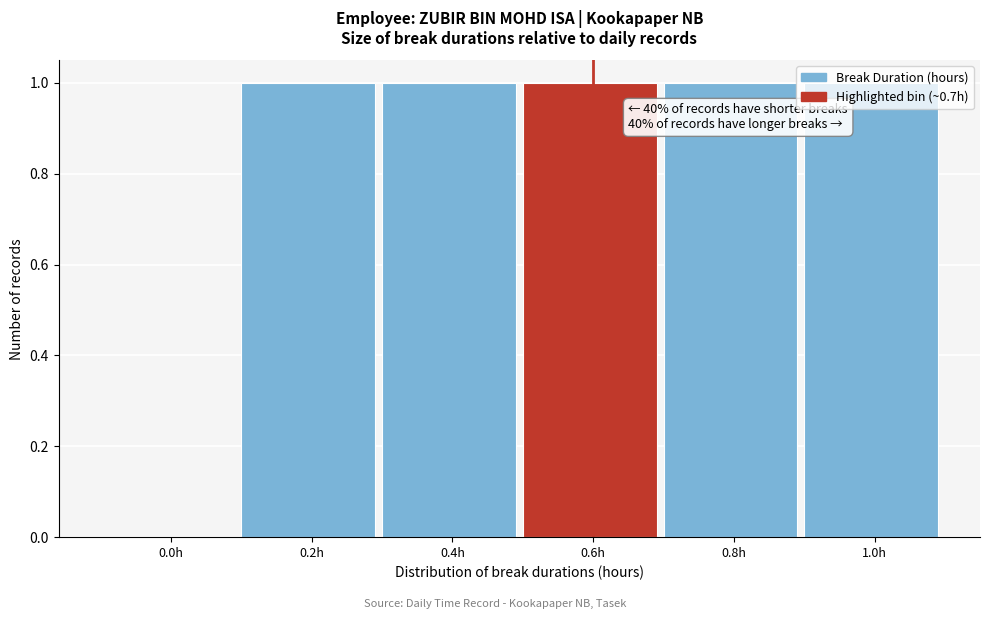

What is the sum of all values?

5